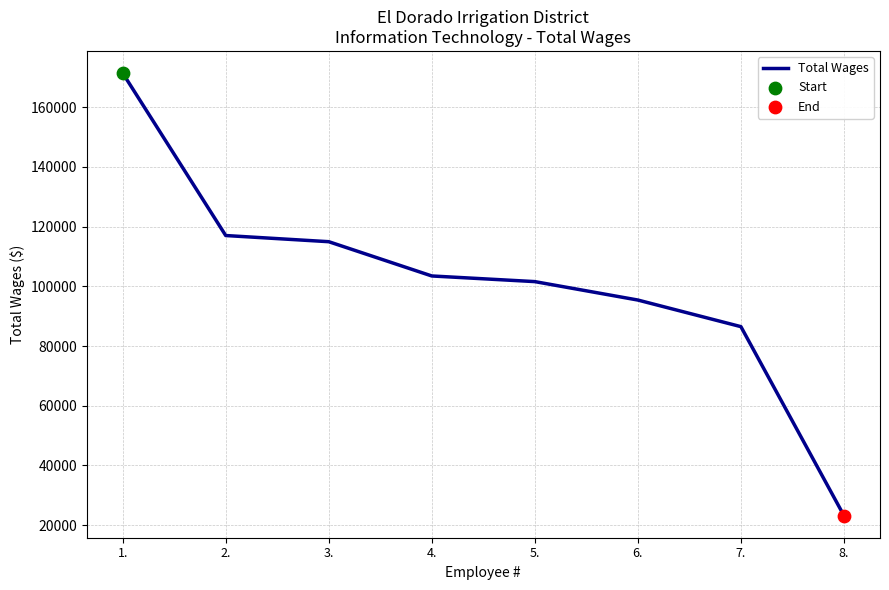

Which has a higher value, 6. or 2.?

2.